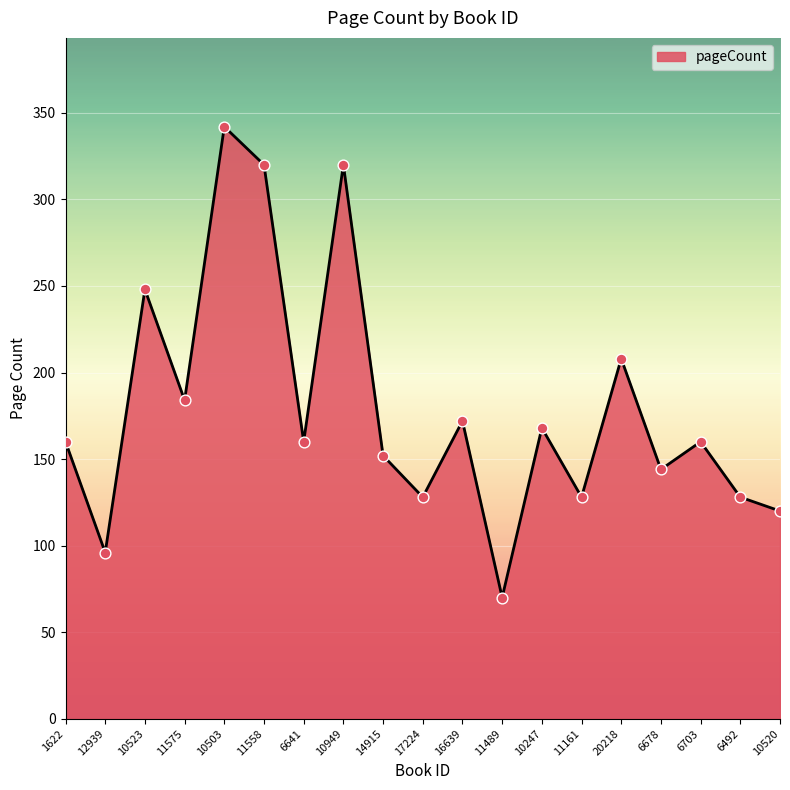

Approximately how many times larger is the value at 14915 compared to 10523?

0.6